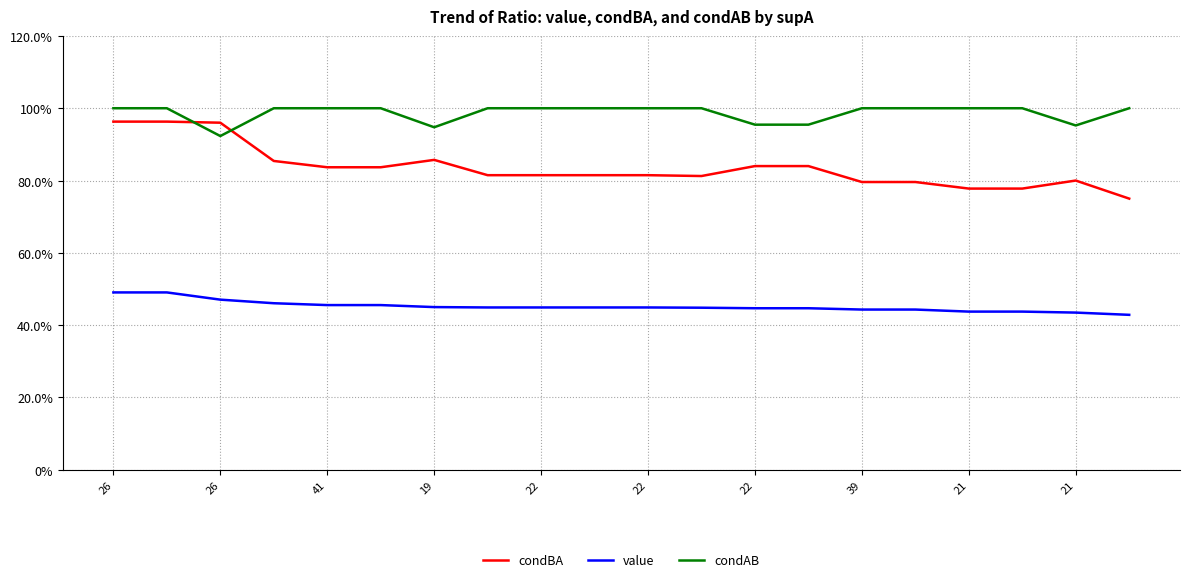

After their last crossing, which series has the higher values: condBA or condAB?

condAB